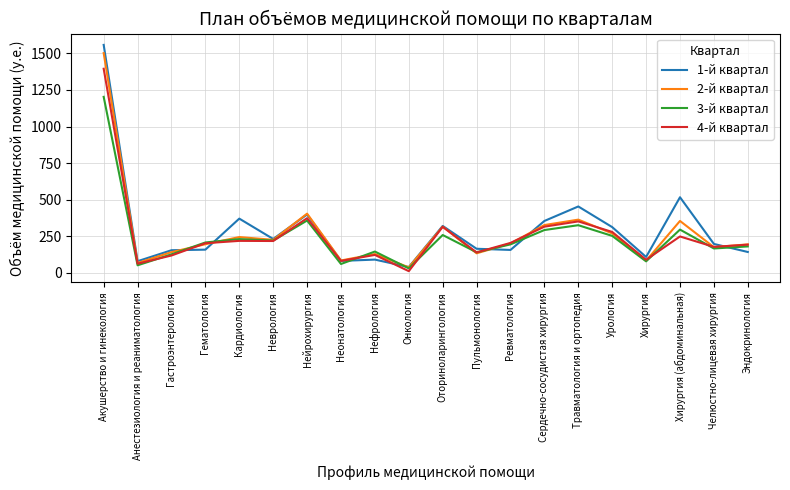

Count the number of data series in this chart.

4